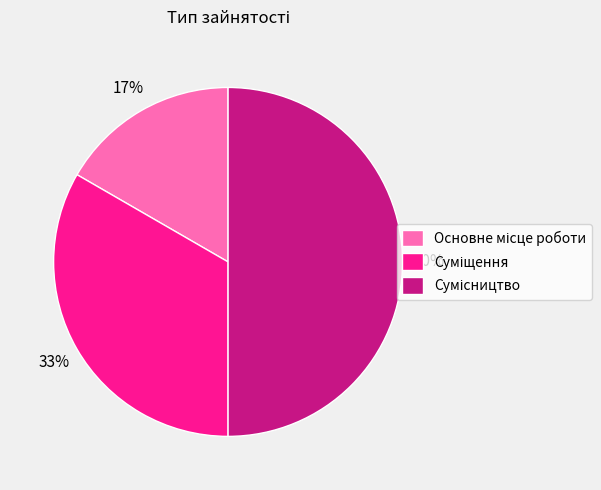

How many slices are in this pie chart?

3